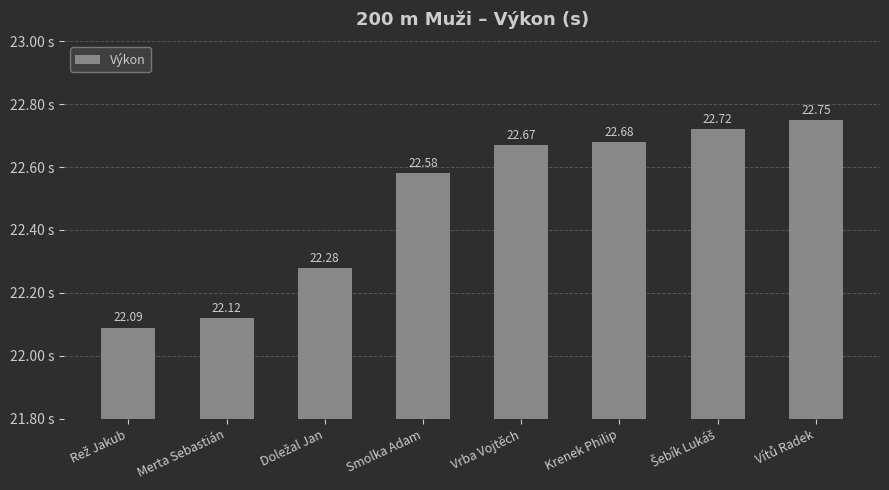

What position from the right is Merta Sebastián?

7